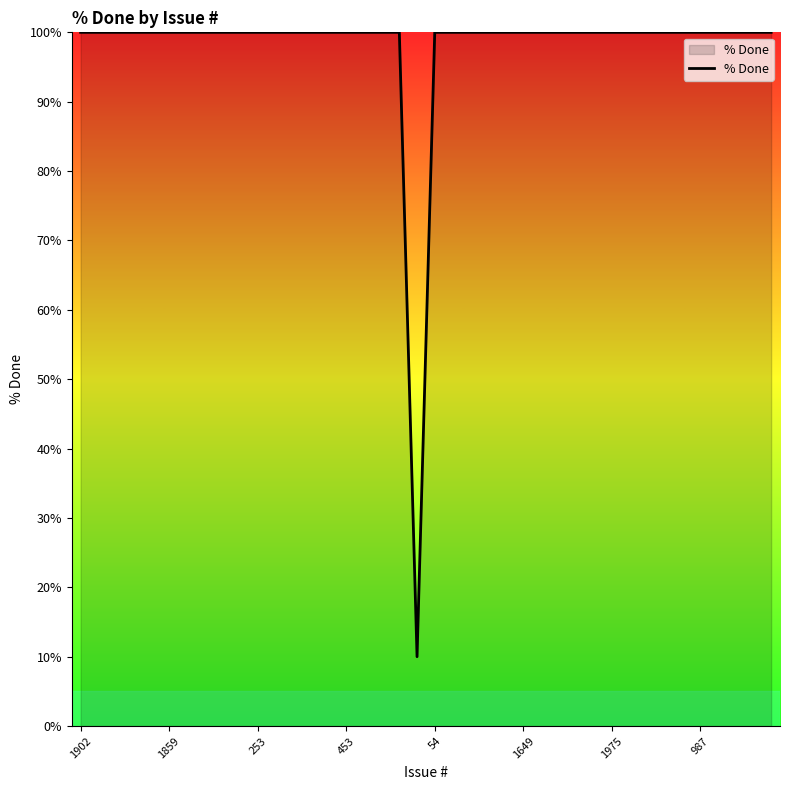

What is the minimum value shown in the chart?

10